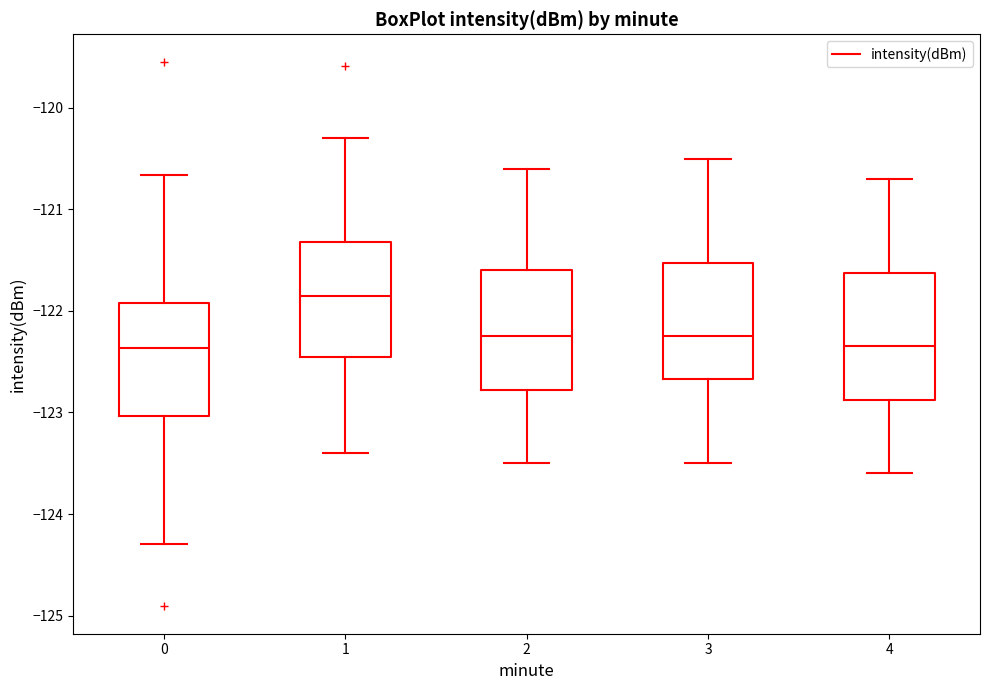

Where is the upper edge of the box at x = 1 on the y-axis? The values are not printed on the chart, so give them approximately, as read against the axis.

-121.3